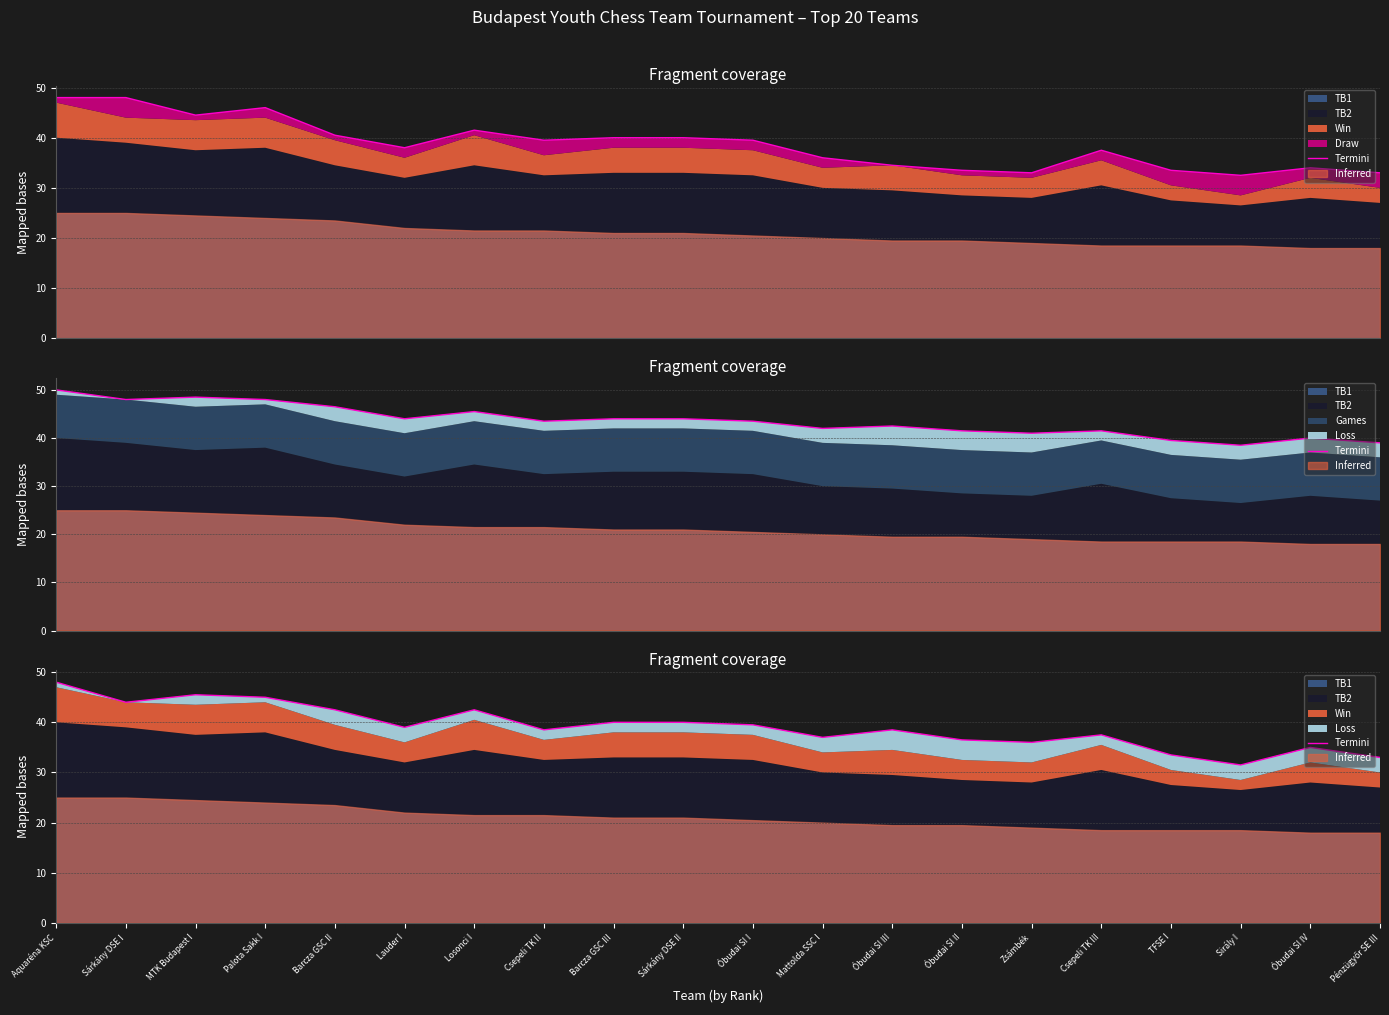

What is the change in value from Palota Sakk I to Sárkány DSE II?

-5.0